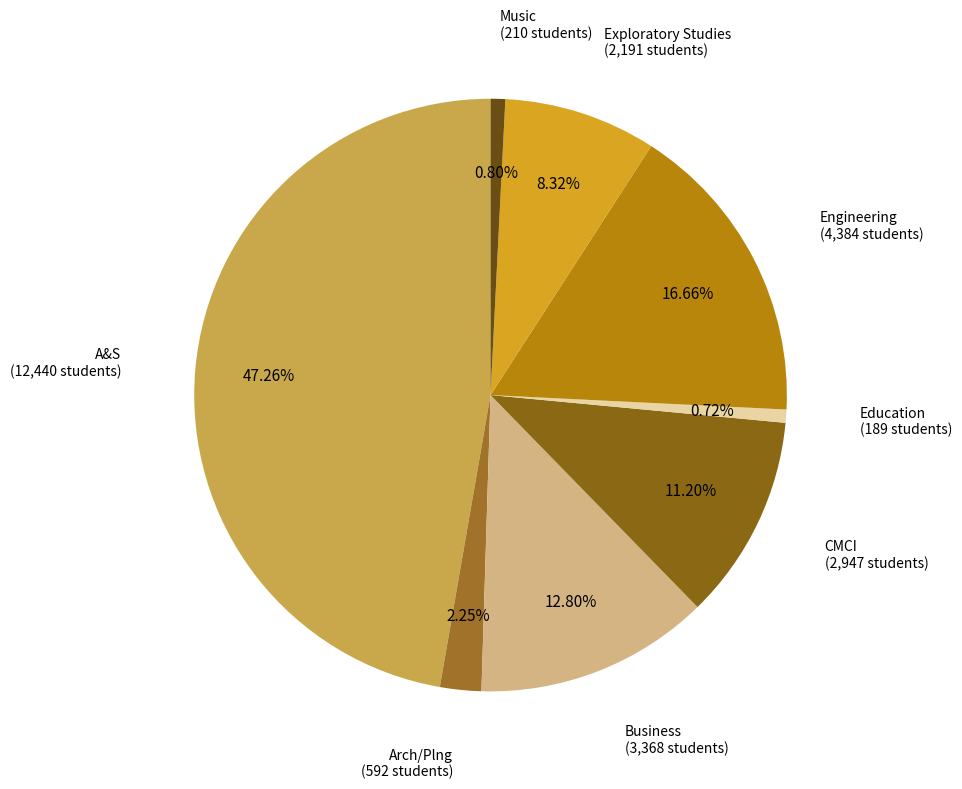

Does Exploratory Studies account for over 50% of the chart?

No